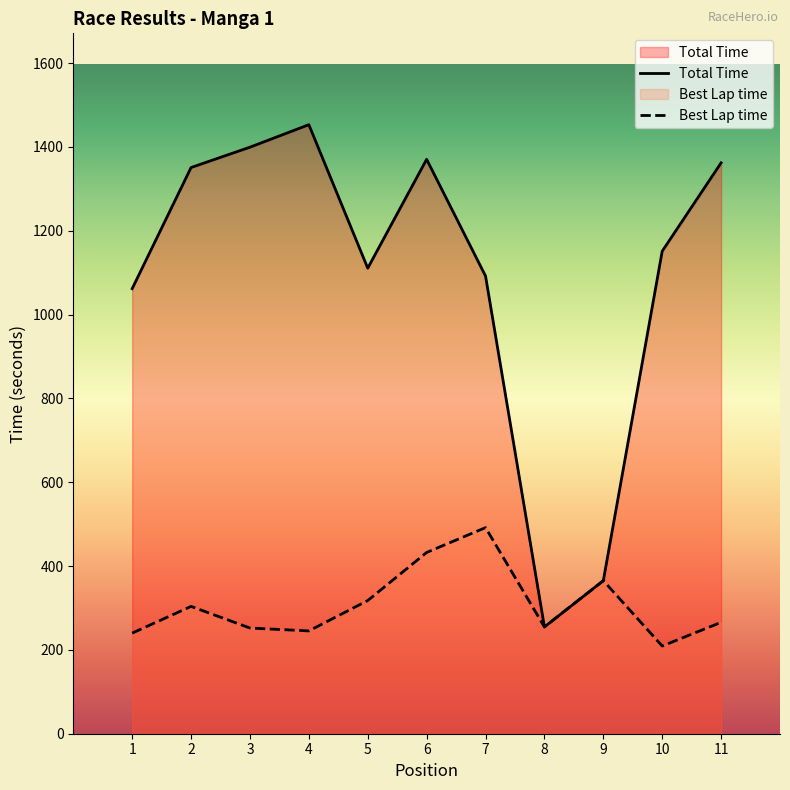

Is it true that Total Time equals 116.3 at 8?

False